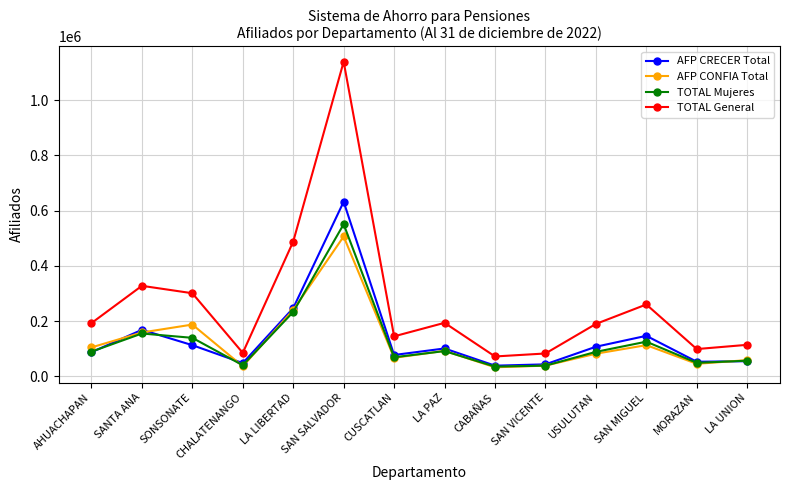

At which label is TOTAL General closest to 605675?

LA LIBERTAD